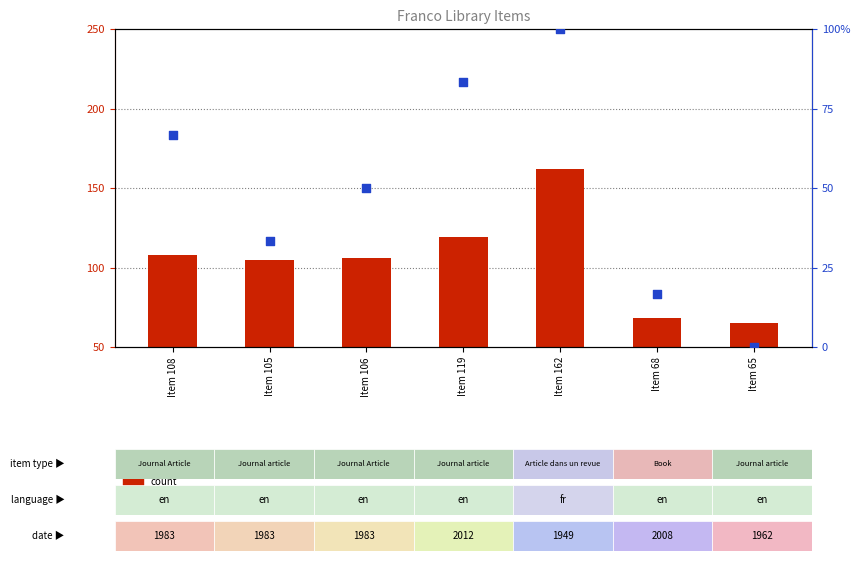

Is the value of percentile rank within the sample at Item 65 greater than the value of count at Item 65?

No